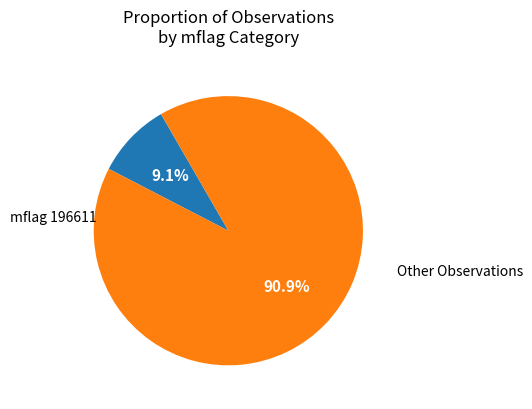

To the nearest percent, what is the difference between the largest and smallest slice percentages?

82%